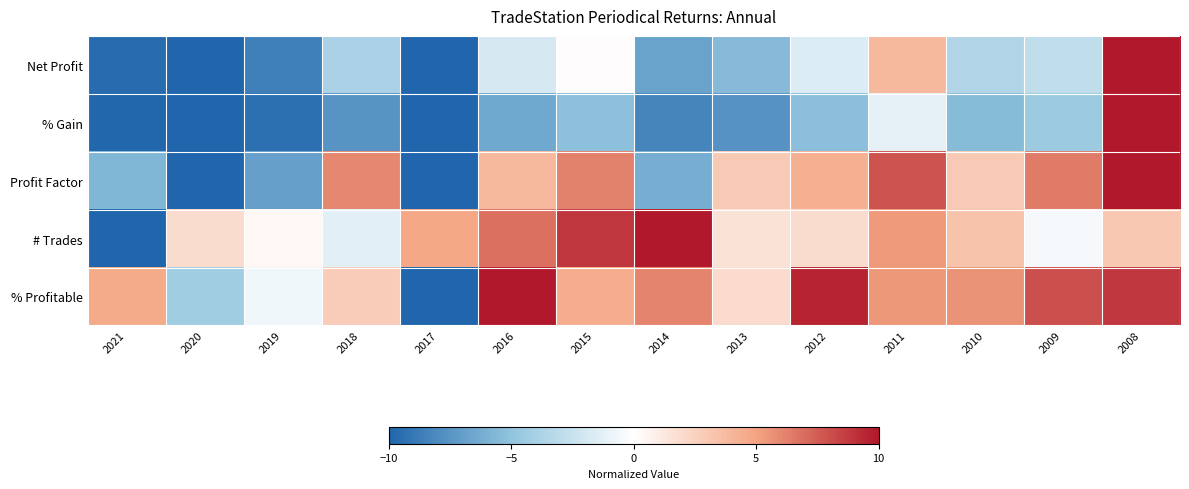

At which category is the sum across all series the highest?

2008